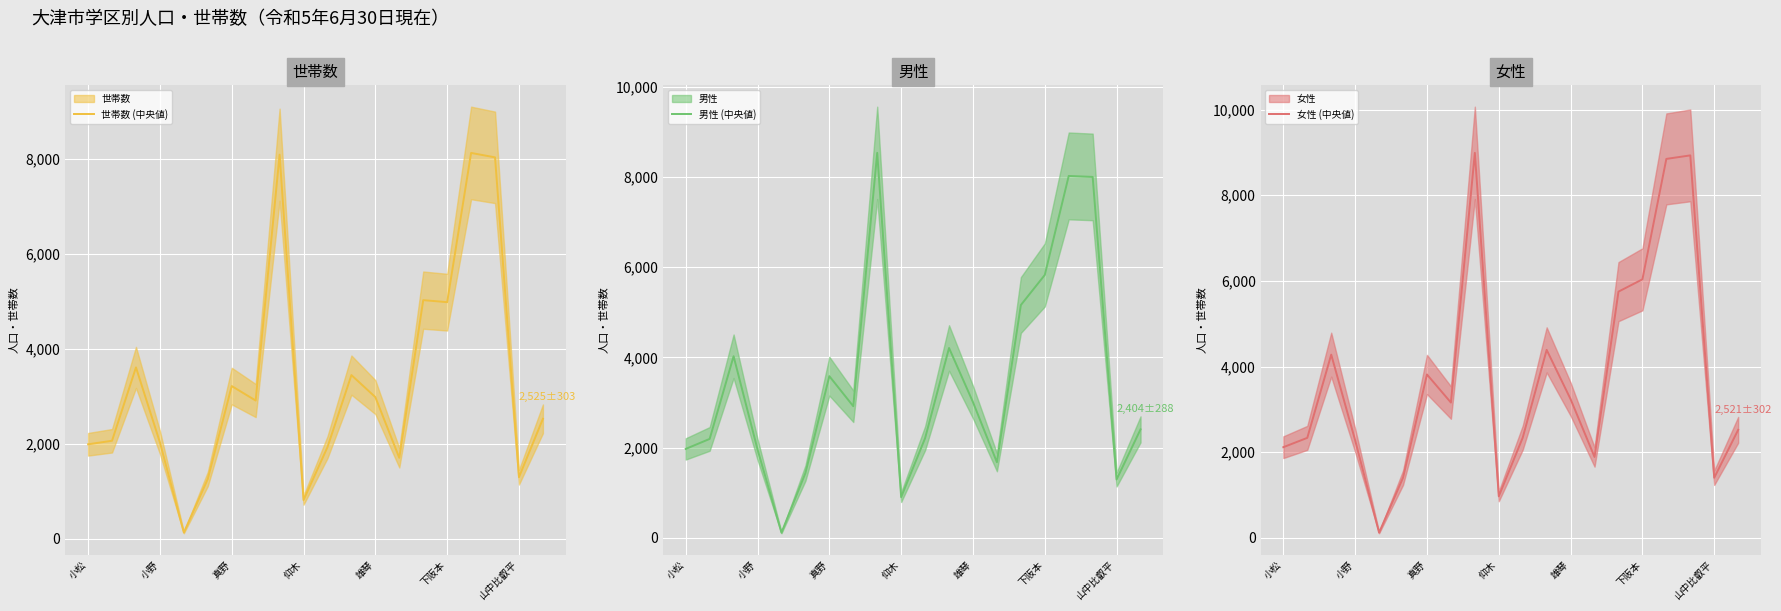

What is the value of the 世帯数 (中央値) point at the 12th from the left?

3446